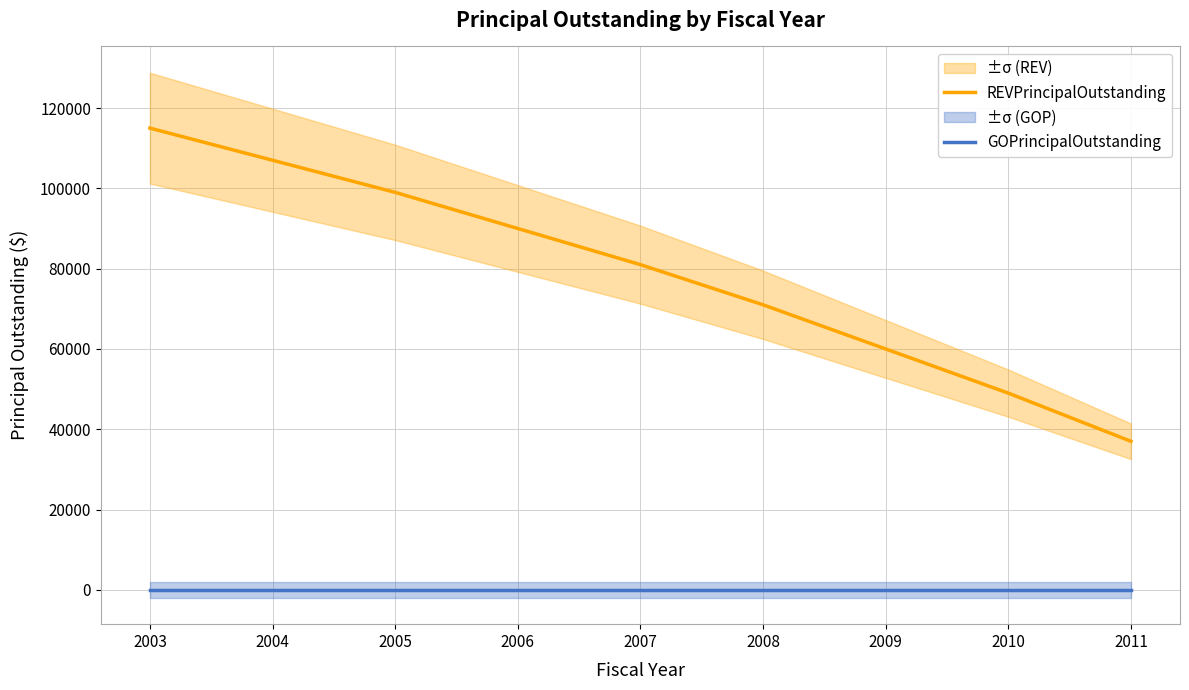

At which label is GOPrincipalOutstanding closest to 0?

2003